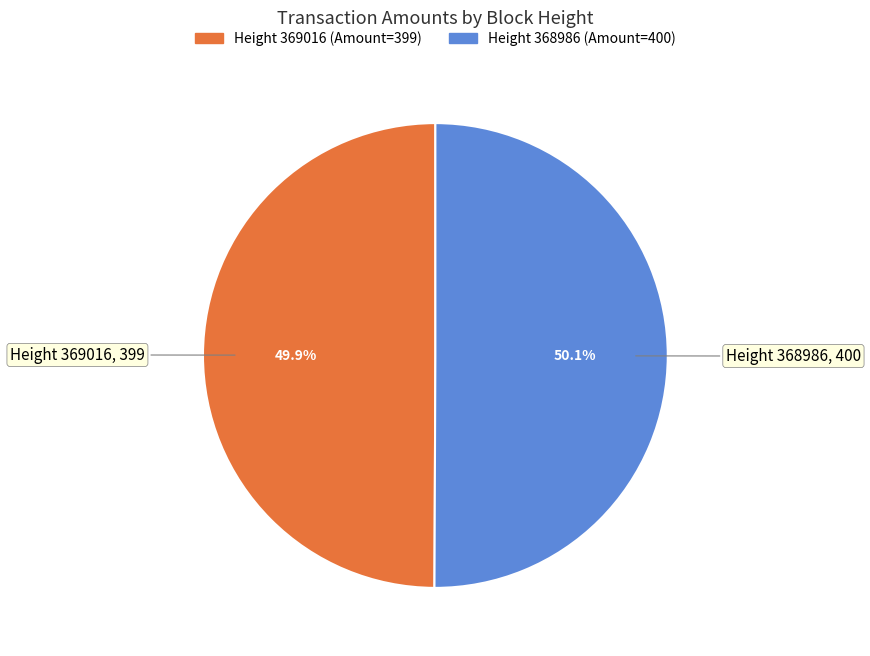

Approximately how many times larger is the value at Height 368986 compared to Height 369016?

1.0